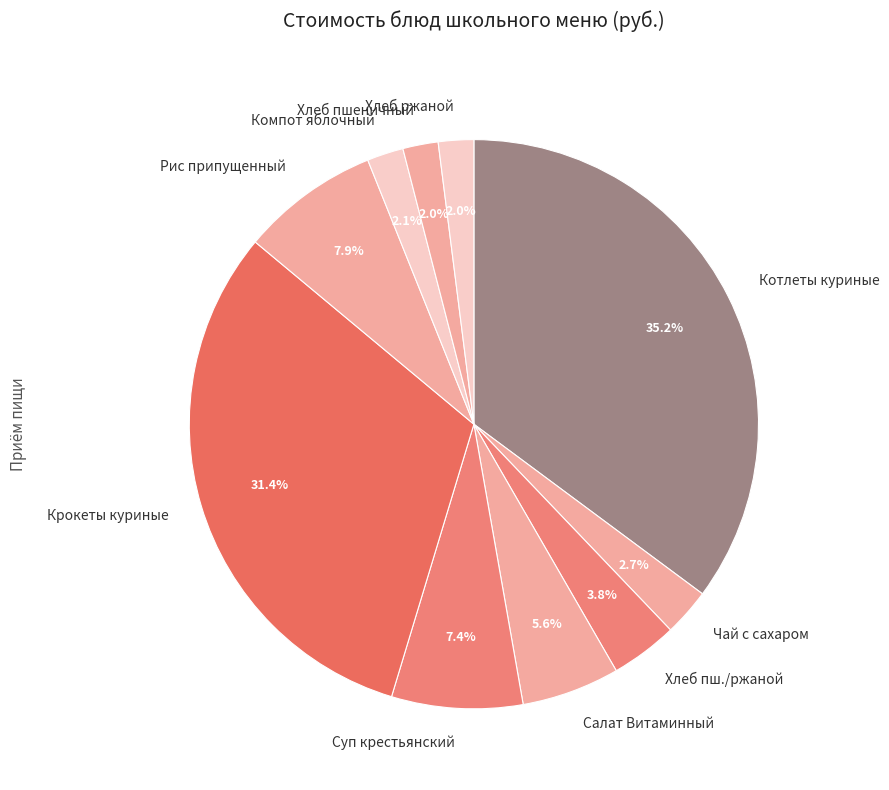

The Чай с сахаром slice represents 3% of the pie. True or false?

True